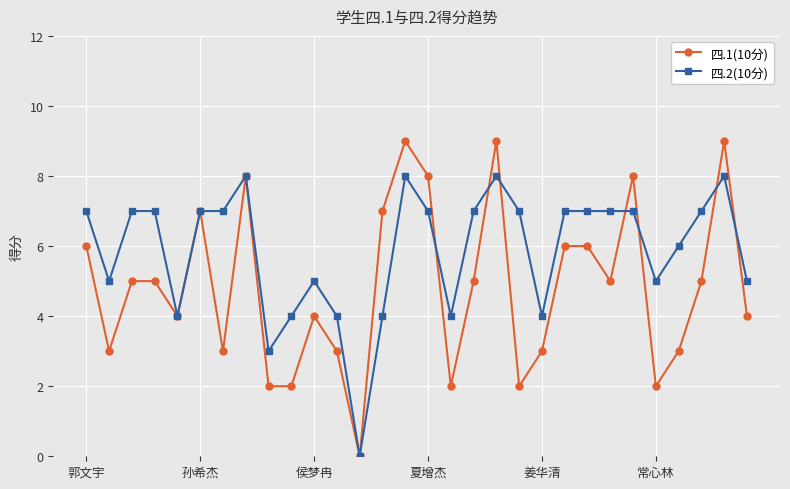

True or false: 四.2(10分) has more than 1 interior local peaks.

True